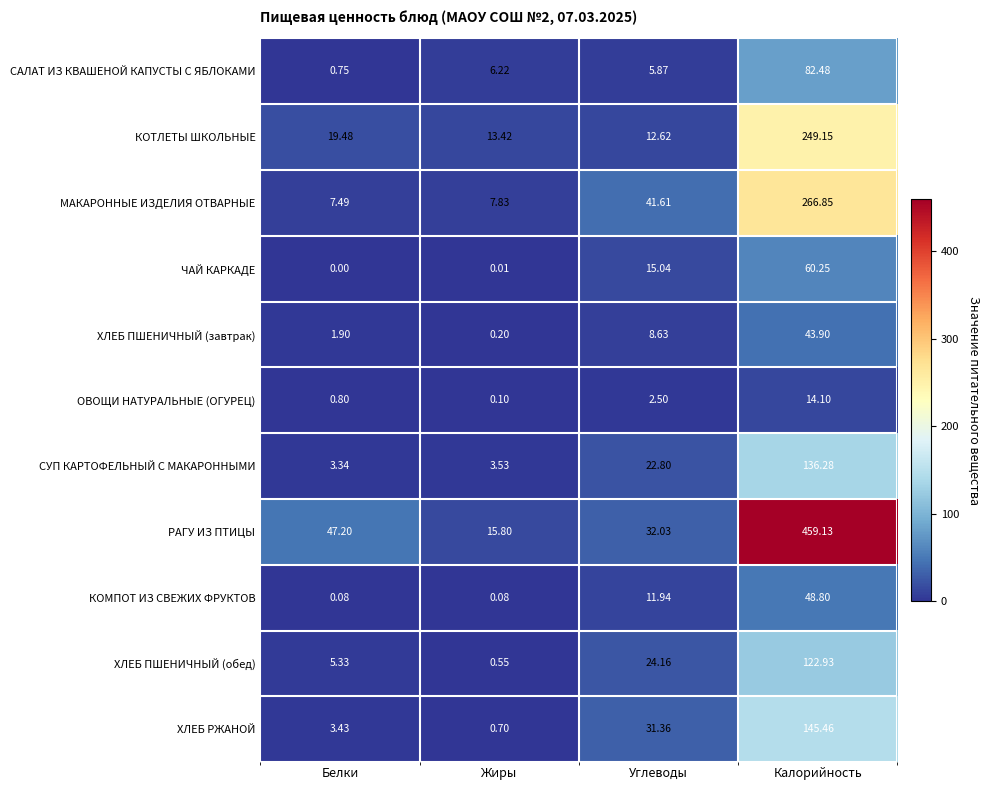

Which series has the largest total across all categories?

РАГУ ИЗ ПТИЦЫ